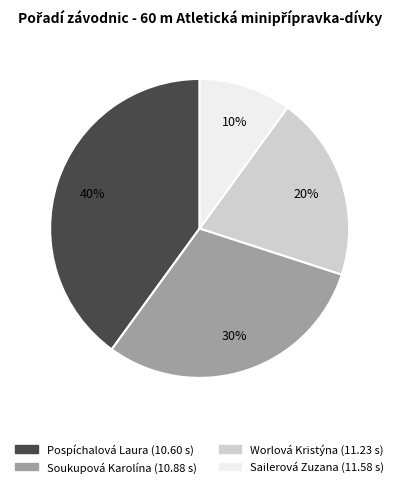

Count the number of slices in the pie.

4